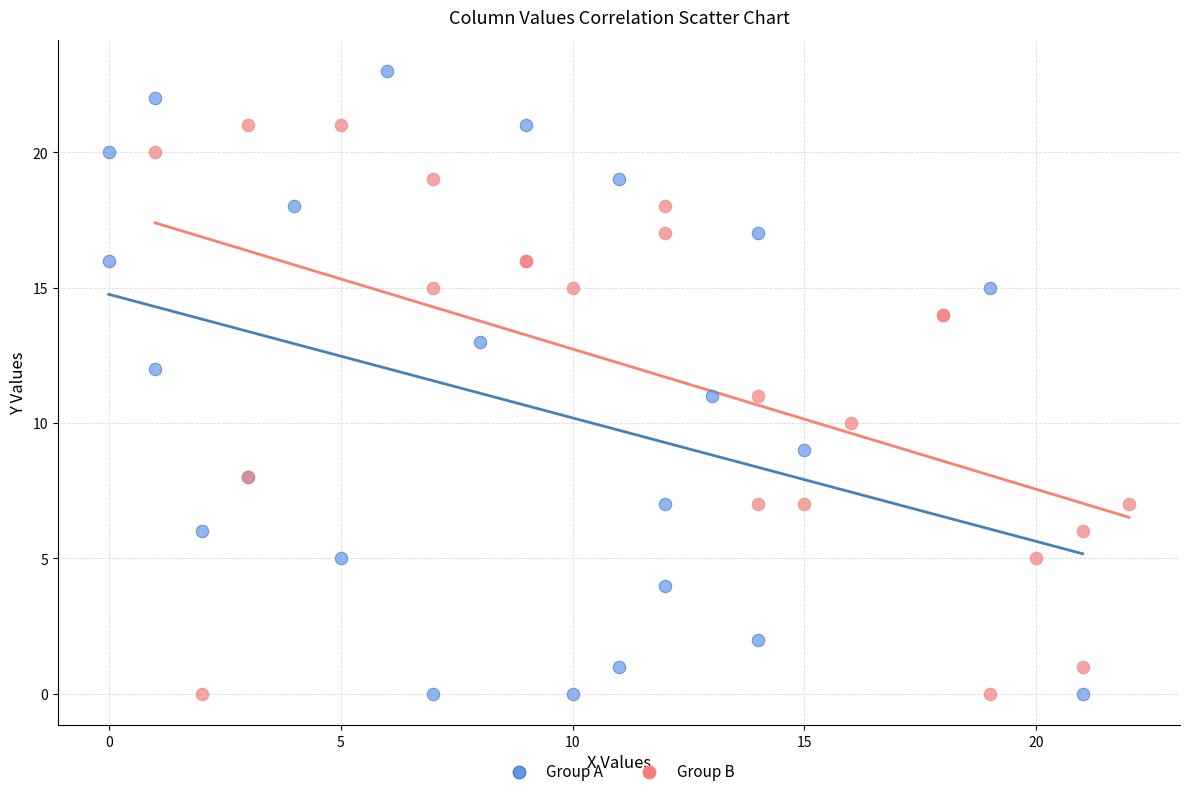

Which series reaches the maximum Y coordinate?

Group A